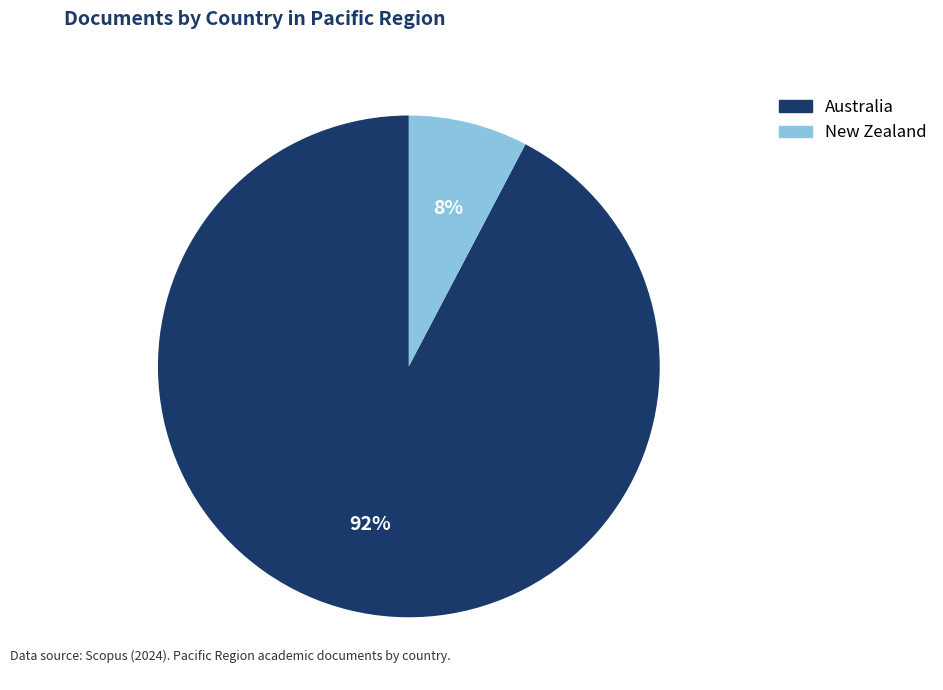

Count the number of slices in the pie.

2